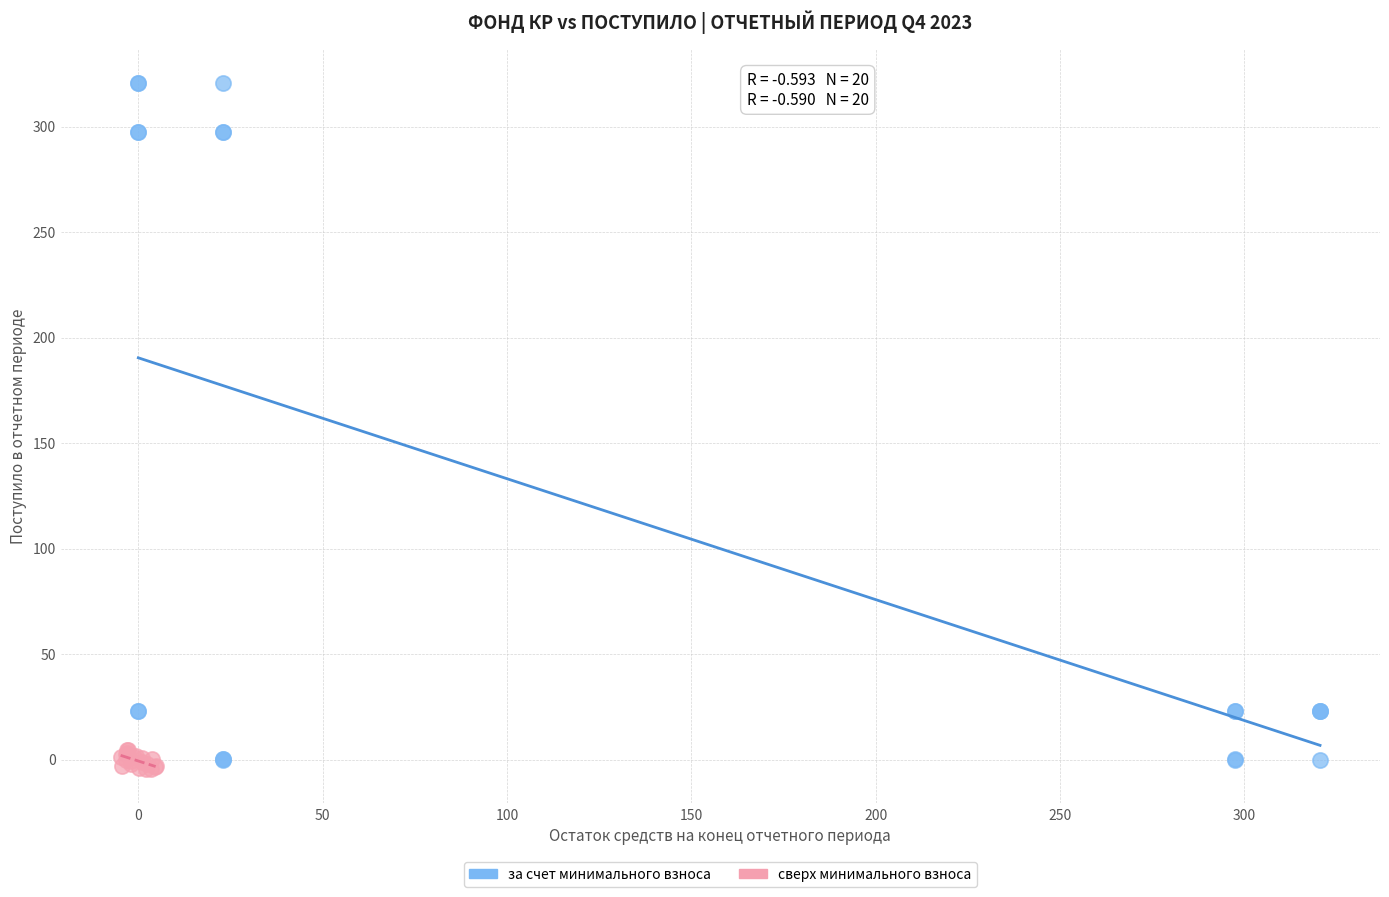

Which series contains the highest Y value?

за счет минимального взноса